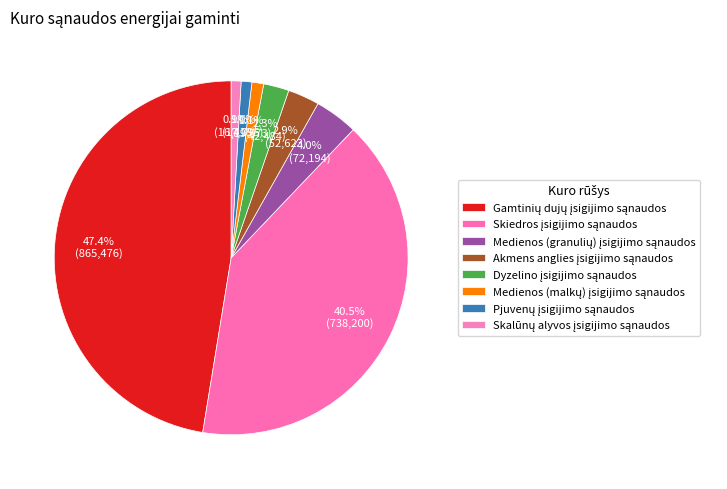

How many slices are in this pie chart?

8